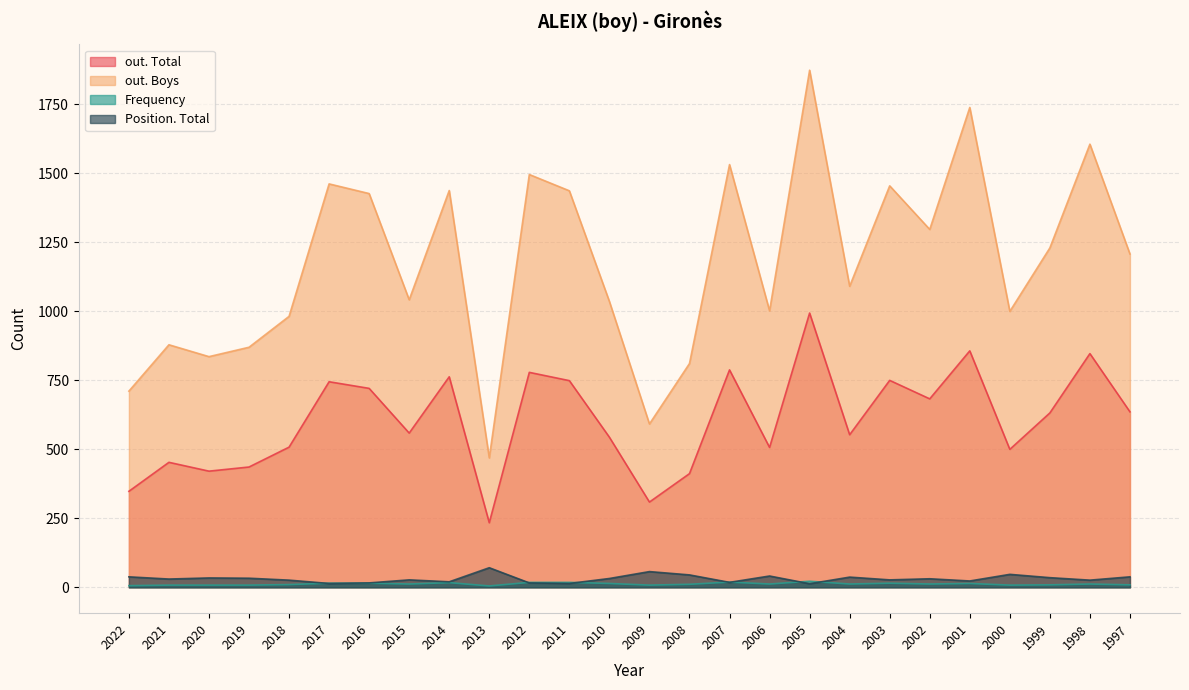

Between which two adjacent categories do Frequency and Position. Total first intersect?

2018 and 2017